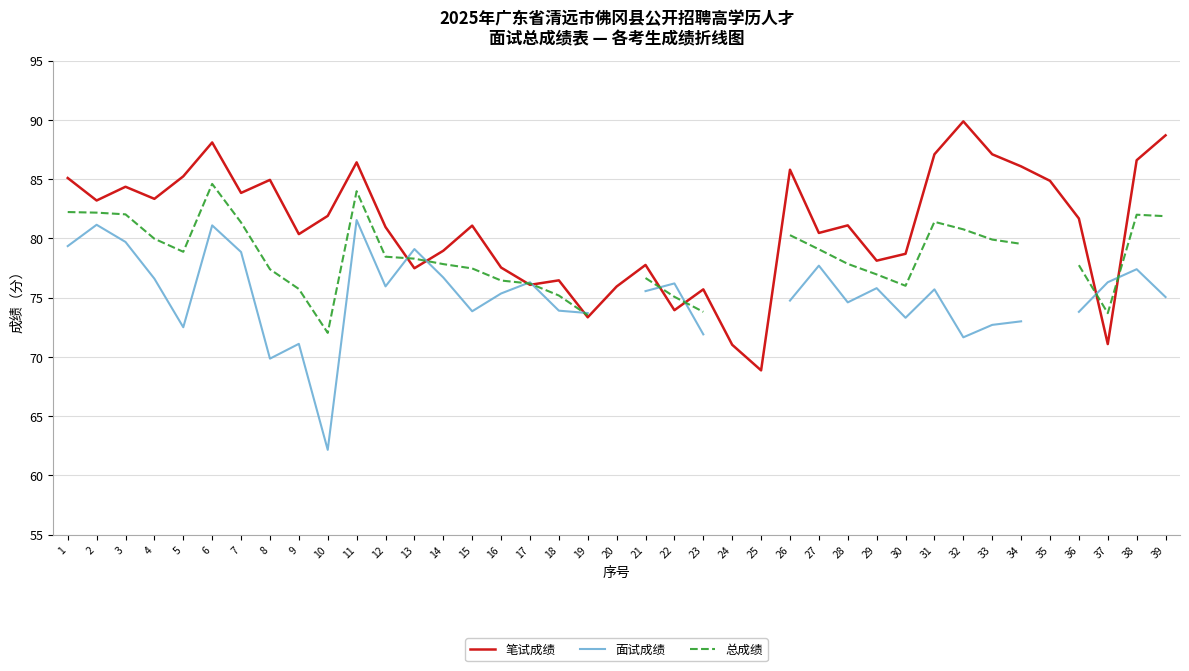

Rank the series by their maximum value, from highest to lowest.

笔试成绩, 总成绩, 面试成绩